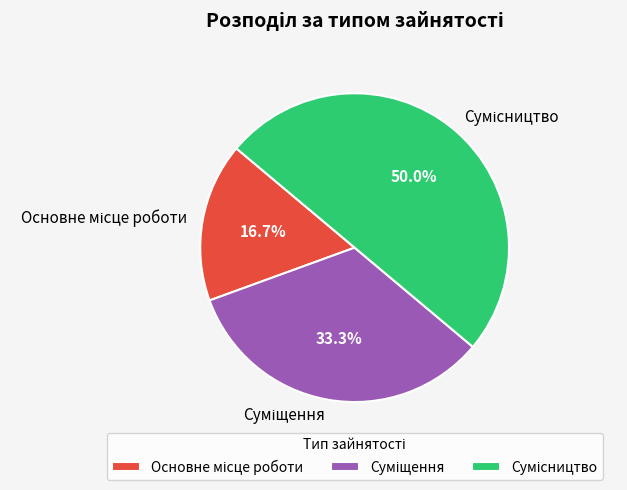

To the nearest percent, what is the average slice percentage?

33%